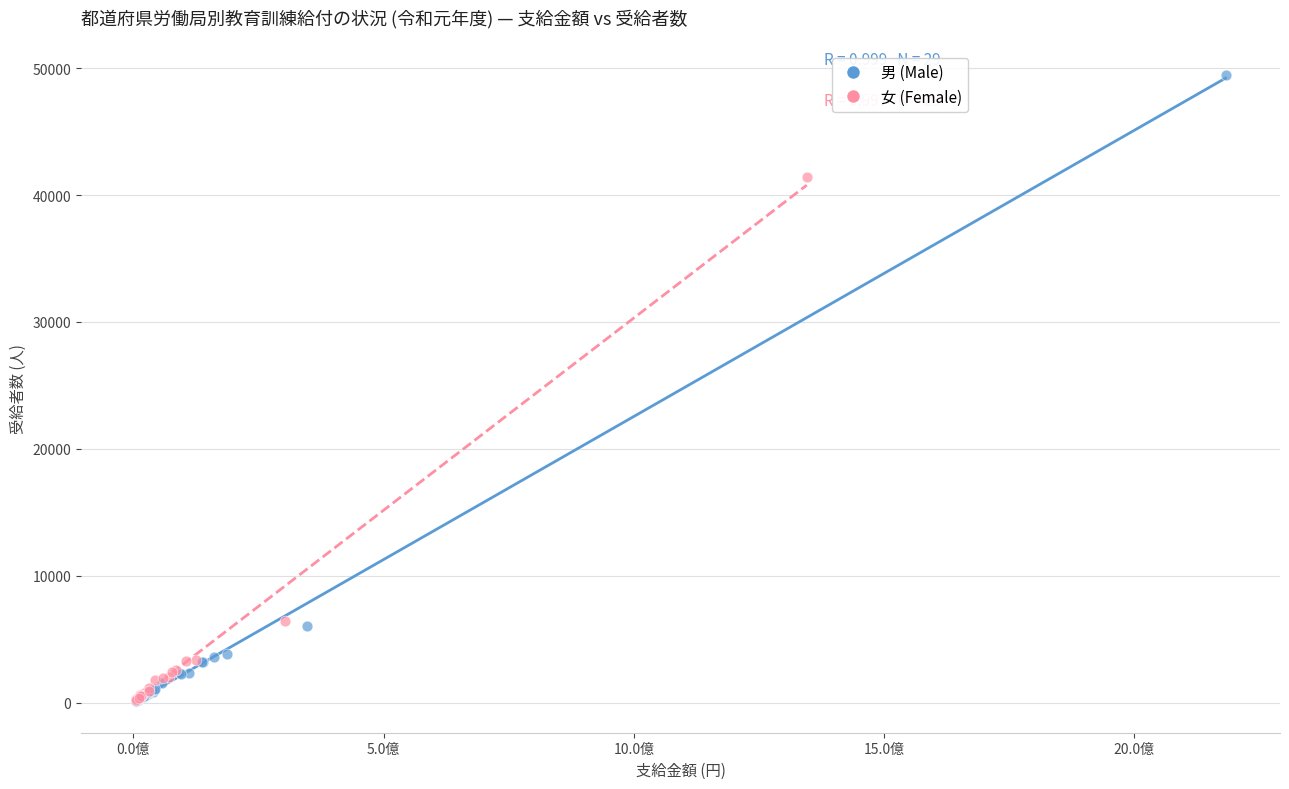

Which series has the largest Y range (max minus min)?

男 (Male)